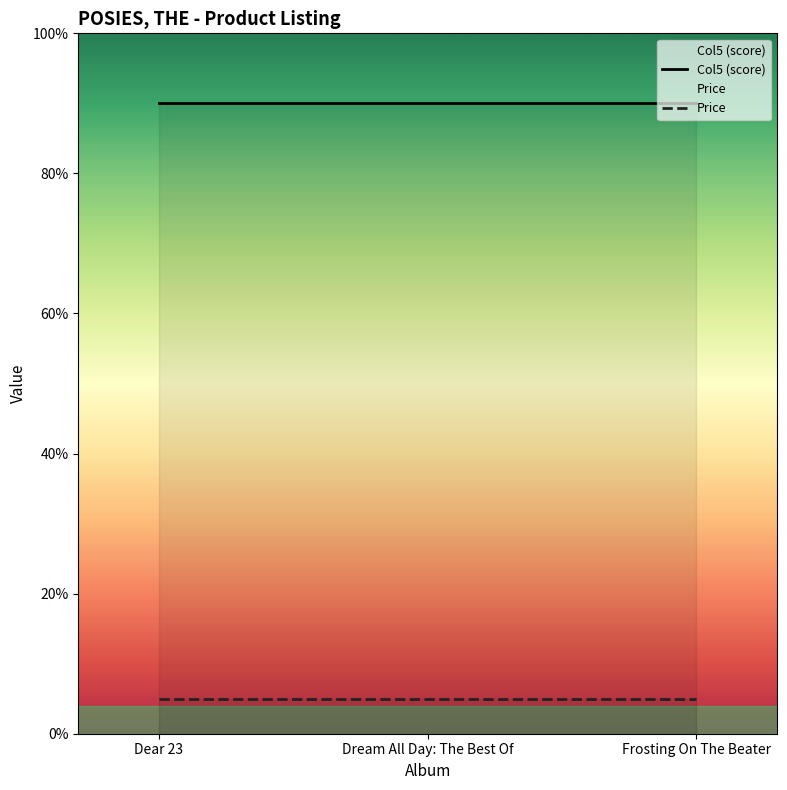

What is the label of the 2nd point from the right?

Dream All Day: The Best Of